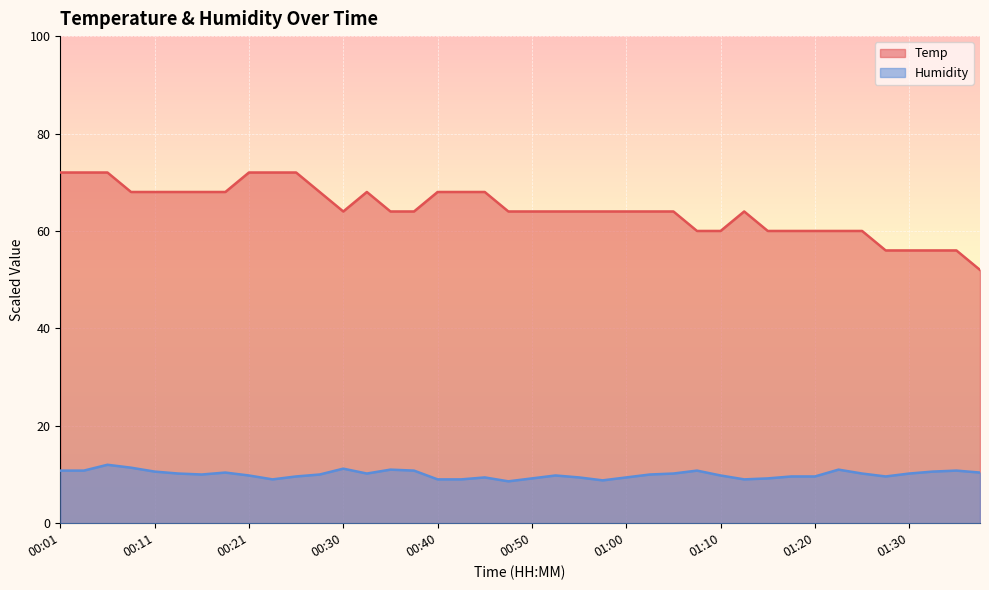

Between 01:15 and 00:26, which is larger?

00:26